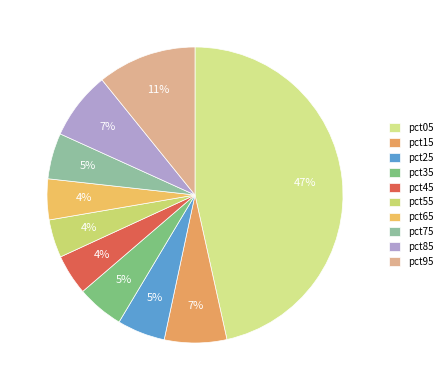

Is it true that pct75 is 14% of the pie?

False